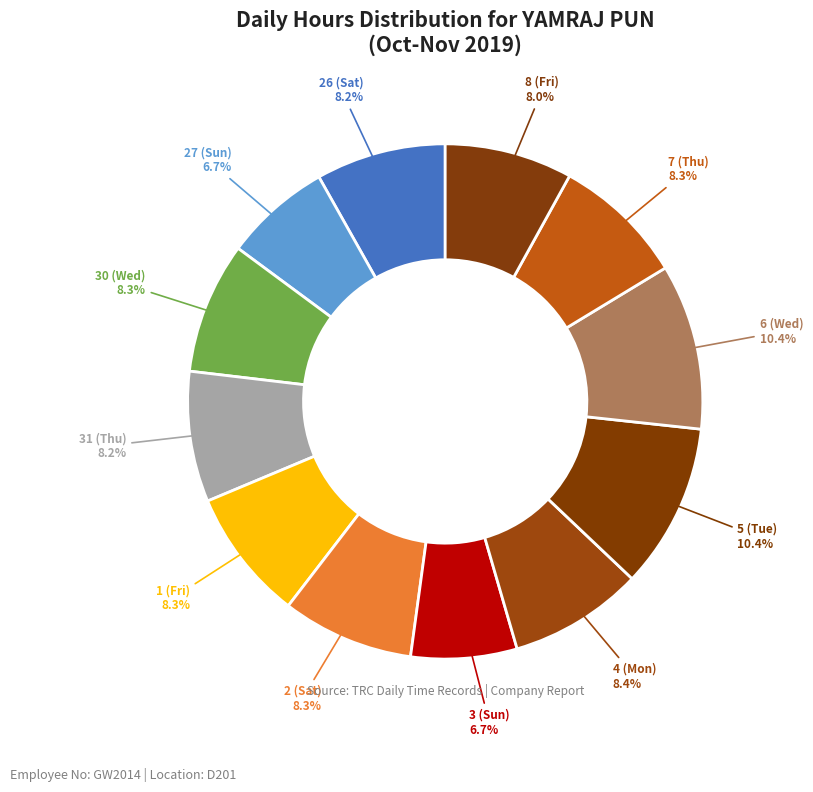

How many segments does this pie chart have?

12